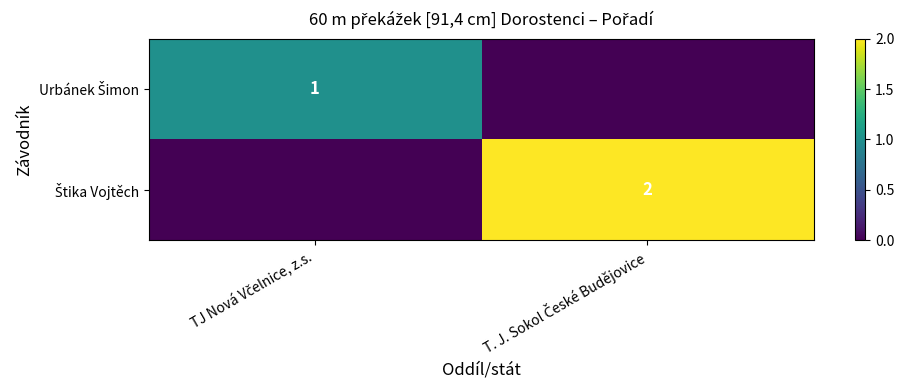

Rank the series at T. J. Sokol České Budějovice from lowest to highest value.

Urbánek Šimon, Štika Vojtěch